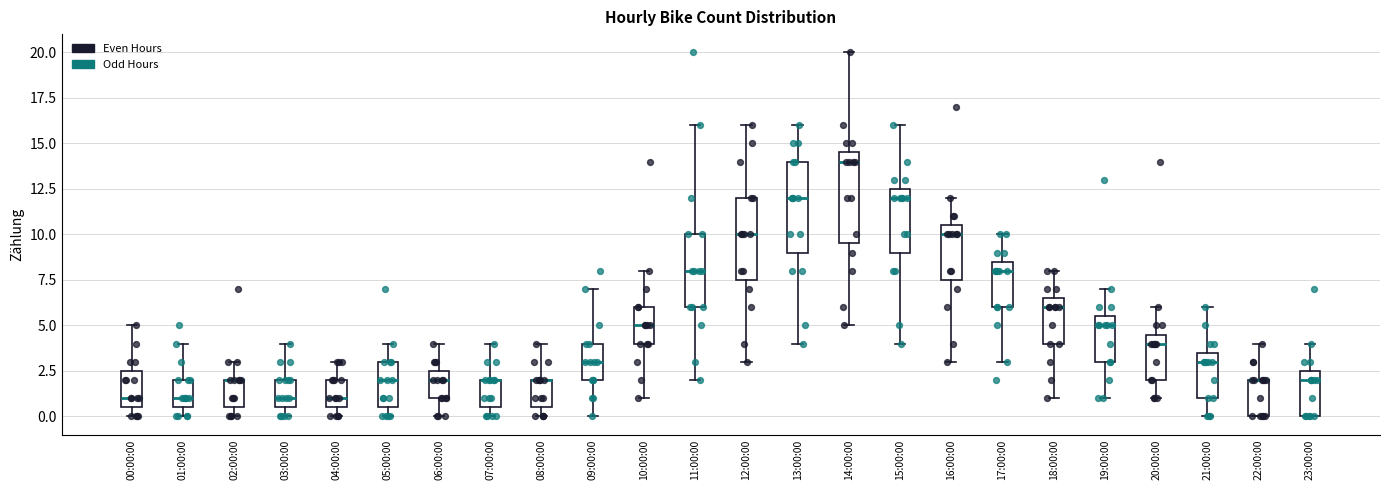

Reading left to right, transcribe this box plot: for each box, give where its median line is, the range the box spans, and where its two whiskers end, as read against the y-axis. The values are not printed on the chart, so give them approximately, as read against the axis.

00:00:00: median 1.0, box 0.5 to 2.5, whiskers 0.0 to 5.0
01:00:00: median 1.0, box 0.5 to 2.0, whiskers 0.0 to 4.0
02:00:00: median 2.0 (drawn on the box's upper edge), box 0.5 to 2.0, whiskers 0.0 to 3.0
03:00:00: median 1.0, box 0.5 to 2.0, whiskers 0.0 to 4.0
04:00:00: median 1.0, box 0.5 to 2.0, whiskers 0.0 to 3.0
05:00:00: median 2.0, box 0.5 to 3.0, whiskers 0.0 to 4.0
06:00:00: median 2.0, box 1.0 to 2.5, whiskers 0.0 to 4.0
07:00:00: median 2.0 (drawn on the box's upper edge), box 0.5 to 2.0, whiskers 0.0 to 4.0
08:00:00: median 2.0 (drawn on the box's upper edge), box 0.5 to 2.0, whiskers 0.0 to 4.0
09:00:00: median 3.0, box 2.0 to 4.0, whiskers 0.0 to 7.0
10:00:00: median 5.0, box 4.0 to 6.0, whiskers 1.0 to 8.0
11:00:00: median 8.0, box 6.0 to 10.0, whiskers 2.0 to 16.0
12:00:00: median 10.0, box 7.5 to 12.0, whiskers 3.0 to 16.0
13:00:00: median 12.0, box 9.0 to 14.0, whiskers 4.0 to 16.0
14:00:00: median 14.0, box 9.5 to 14.5, whiskers 5.0 to 20.0
15:00:00: median 12.0, box 9.0 to 12.5, whiskers 4.0 to 16.0
16:00:00: median 10.0, box 7.5 to 10.5, whiskers 3.0 to 12.0
17:00:00: median 8.0, box 6.0 to 8.5, whiskers 3.0 to 10.0
18:00:00: median 6.0, box 4.0 to 6.5, whiskers 1.0 to 8.0
19:00:00: median 5.0, box 3.0 to 5.5, whiskers 1.0 to 7.0
20:00:00: median 4.0, box 2.0 to 4.5, whiskers 1.0 to 6.0
21:00:00: median 3.0, box 1.0 to 3.5, whiskers 0.0 to 6.0
22:00:00: median 2.0 (drawn on the box's upper edge), box 0.0 to 2.0, whiskers 0.0 to 4.0
23:00:00: median 2.0, box 0.0 to 2.5, whiskers 0.0 to 4.0